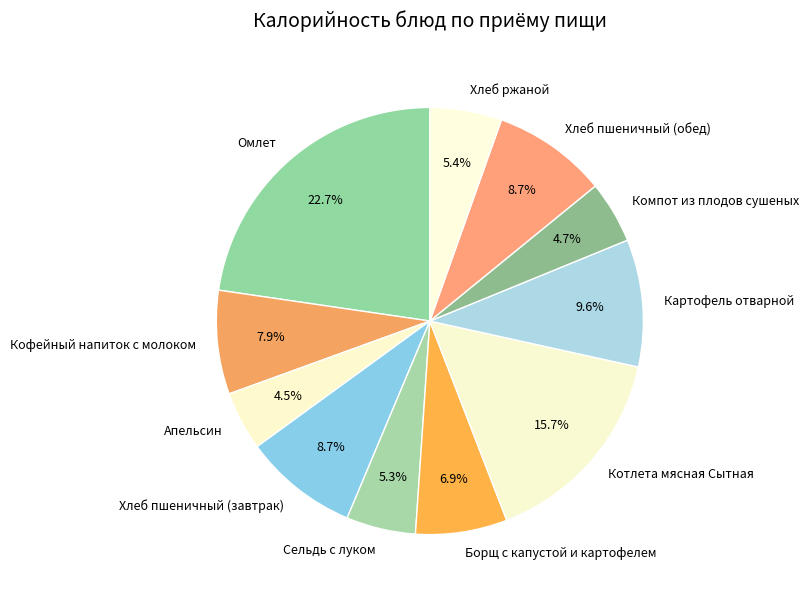

What percentage do Омлет and Хлеб пшеничный (обед) together represent?

31.4%